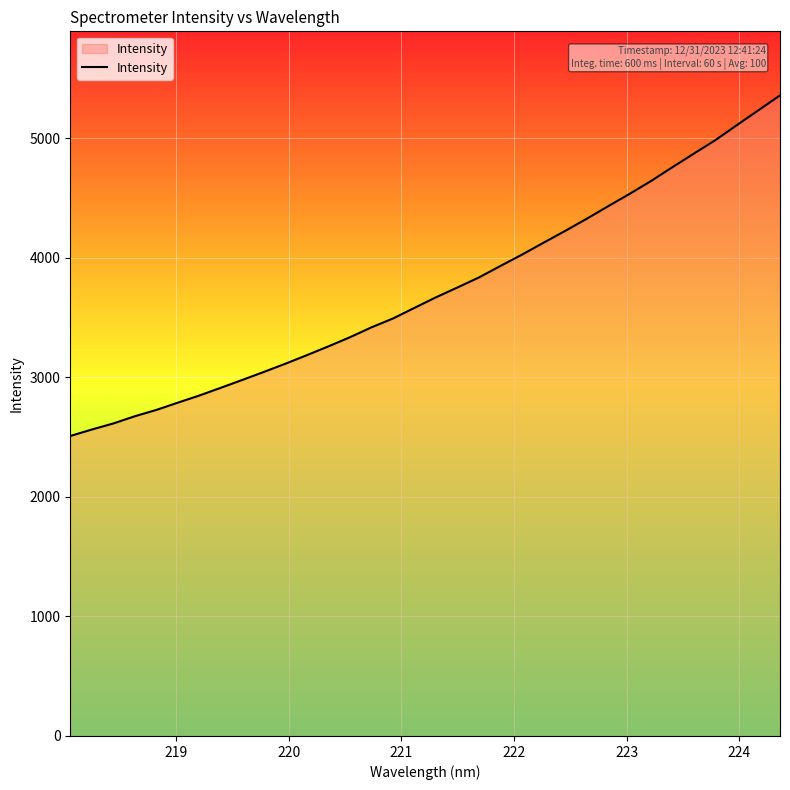

What is the difference between the maximum and minimum values?

2849.7